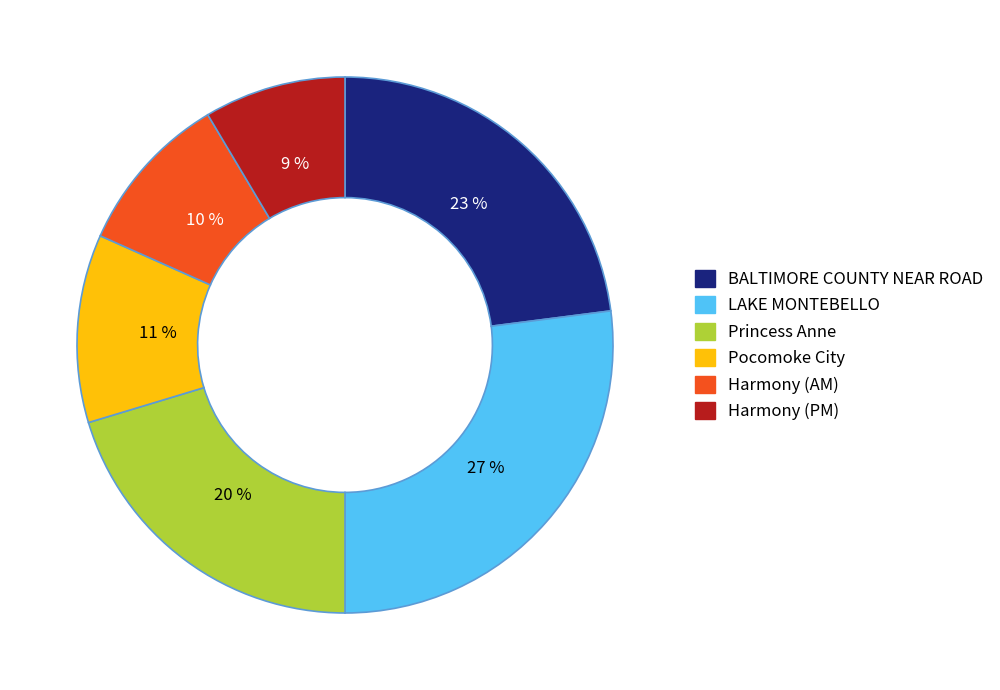

Is there a majority slice in this chart?

No